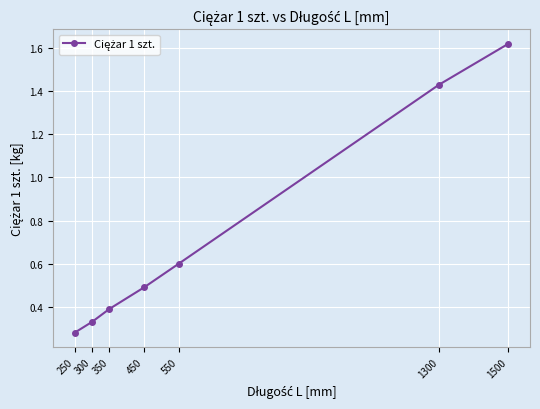

Which label corresponds to the largest value in the chart?

1500